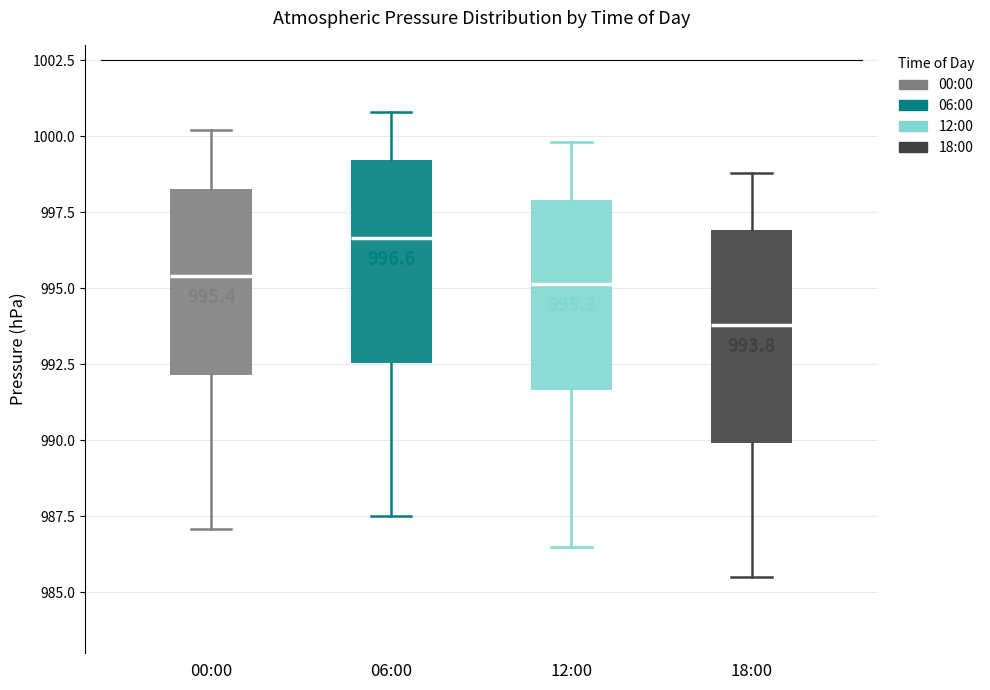

Which box has the lowest median line?

18:00